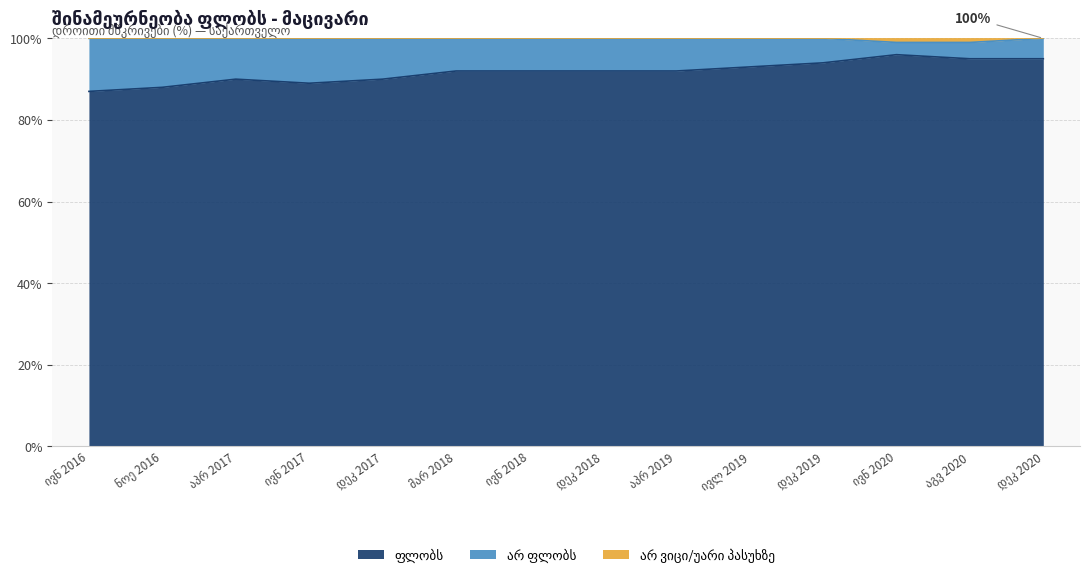

Between დეკ 2018 and ივლ 2019, which is larger?

ივლ 2019